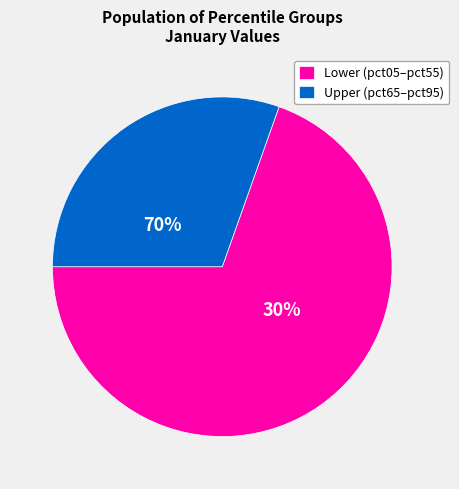

True or false: pct65 accounts for 1% of the total.

False